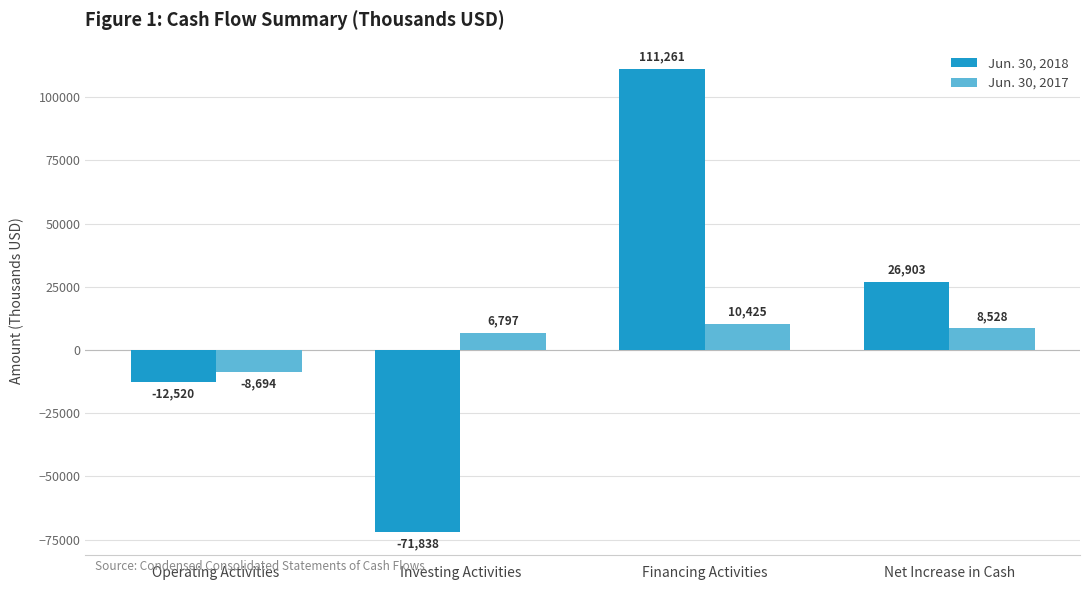

Which series changed the most between Investing Activities and Net Increase in Cash?

Jun. 30, 2018